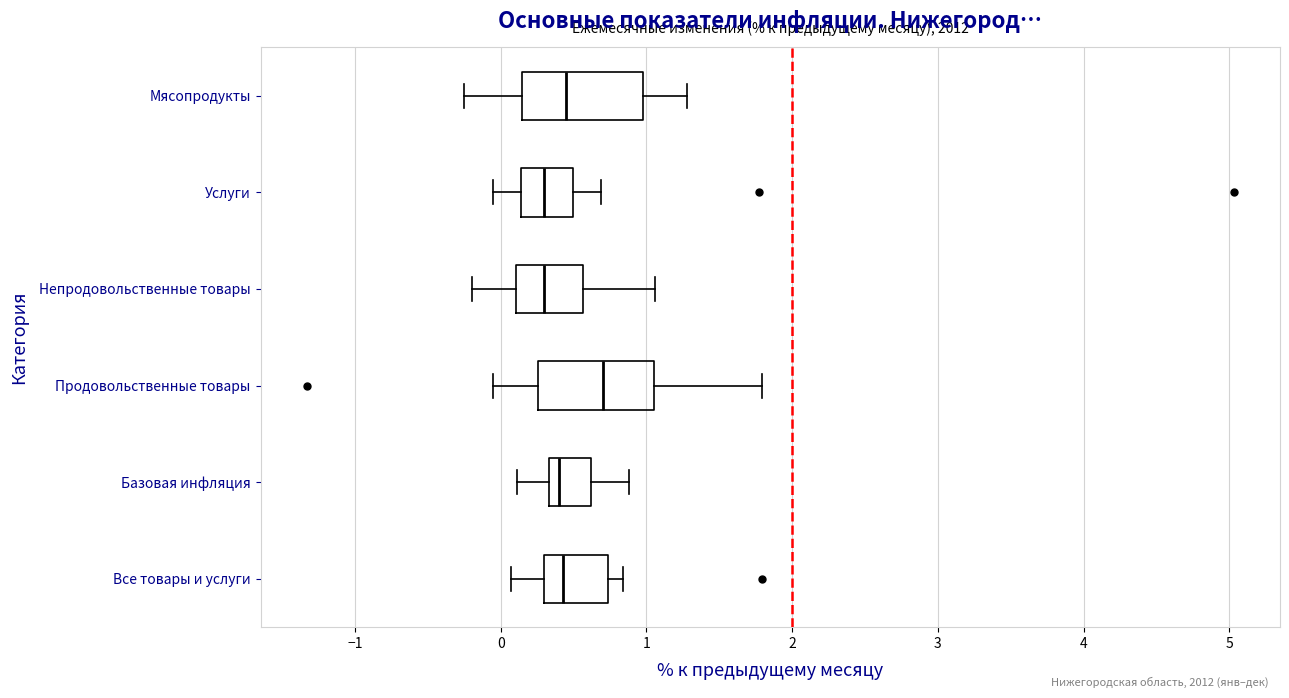

Which box's median line is the furthest to the right?

Продовольственные товары